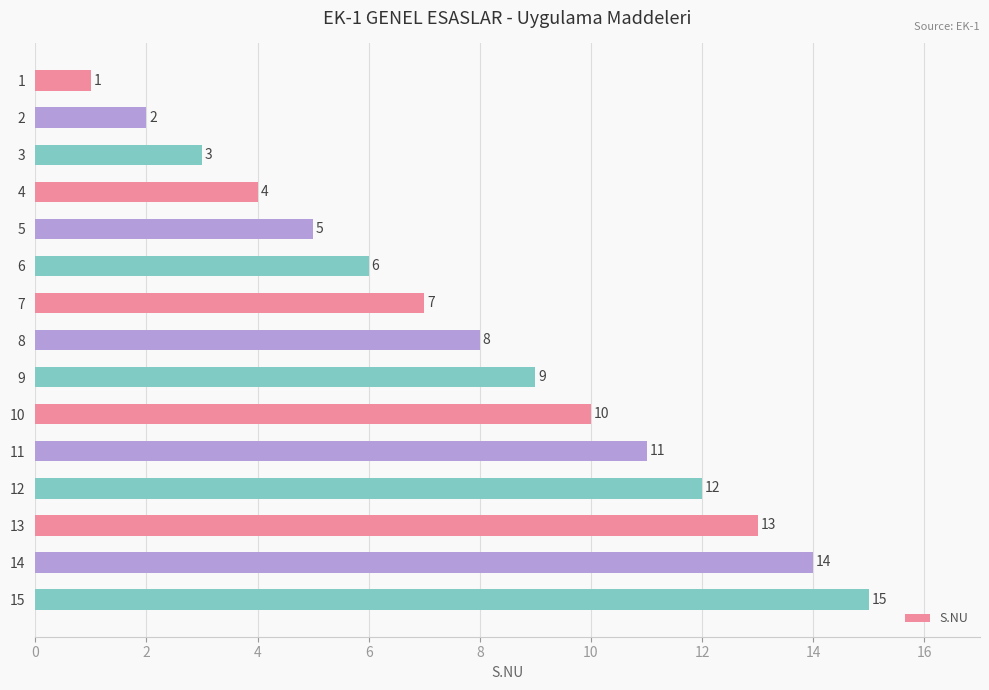

What is the smallest value displayed?

1